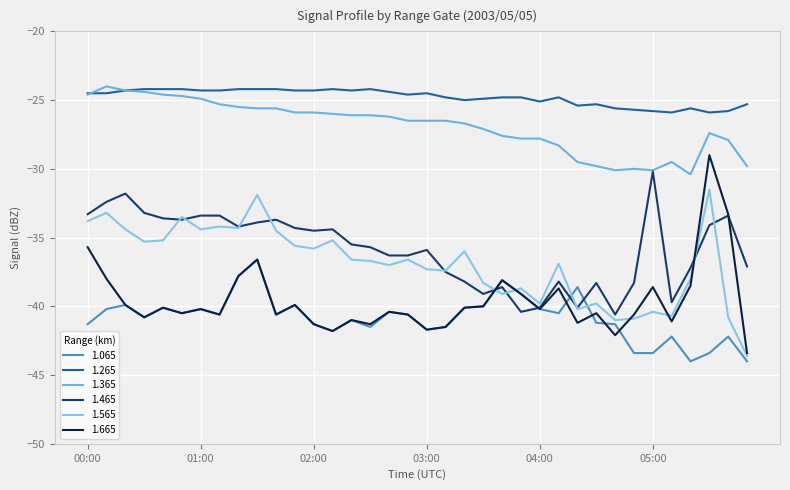

Which series has the widest spread of values?

1.665